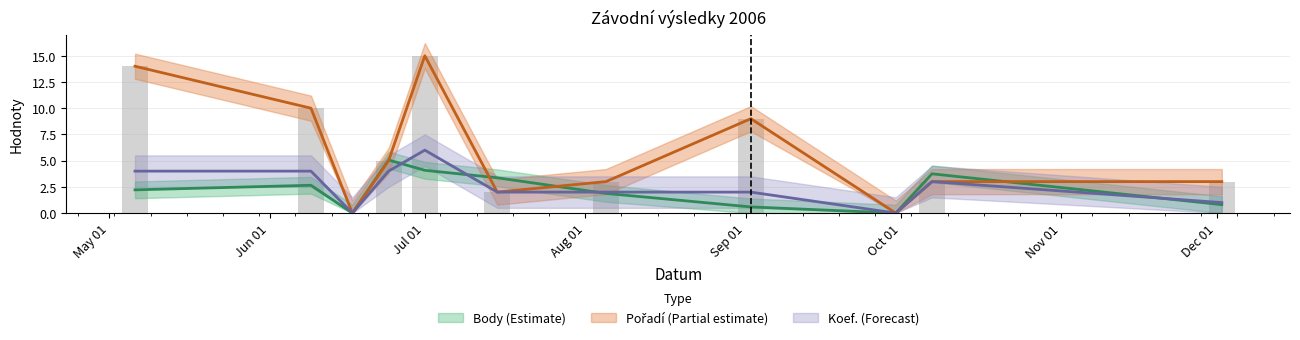

What is the difference between the maximum and minimum values in the Pořadí series?

15.0